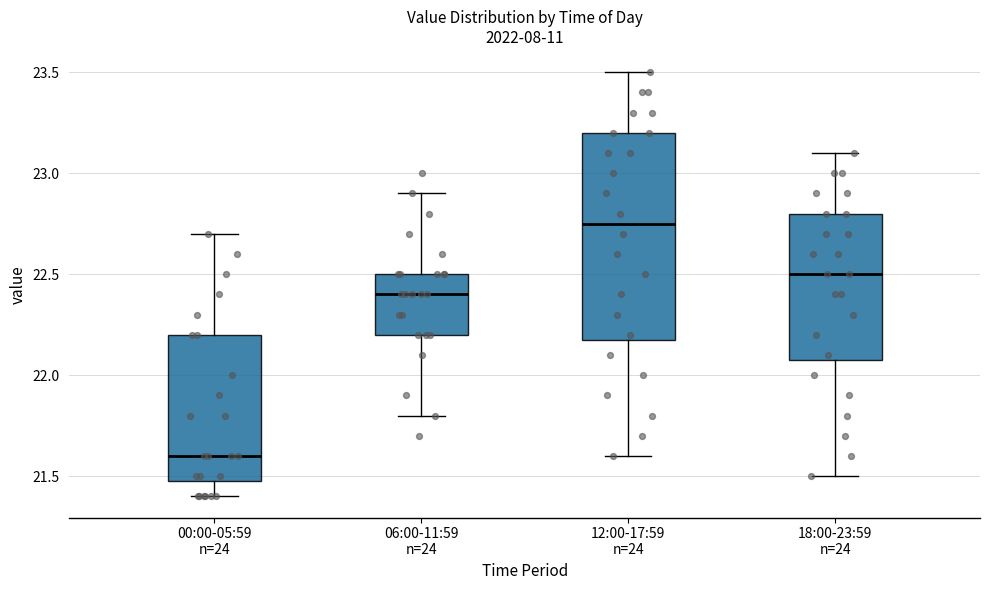

Reading left to right, read every box against the y-axis: the position of its median line, the range the box covers, and the ends of its whiskers. The values are not printed on the chart, so give them approximately, as read against the axis.

00:00-05:59 n=24: median 21.60, box 21.50 to 22.20, whiskers 21.40 to 22.70
06:00-11:59 n=24: median 22.40, box 22.20 to 22.50, whiskers 21.80 to 22.90
12:00-17:59 n=24: median 22.75, box 22.20 to 23.20, whiskers 21.60 to 23.50
18:00-23:59 n=24: median 22.50, box 22.10 to 22.80, whiskers 21.50 to 23.10